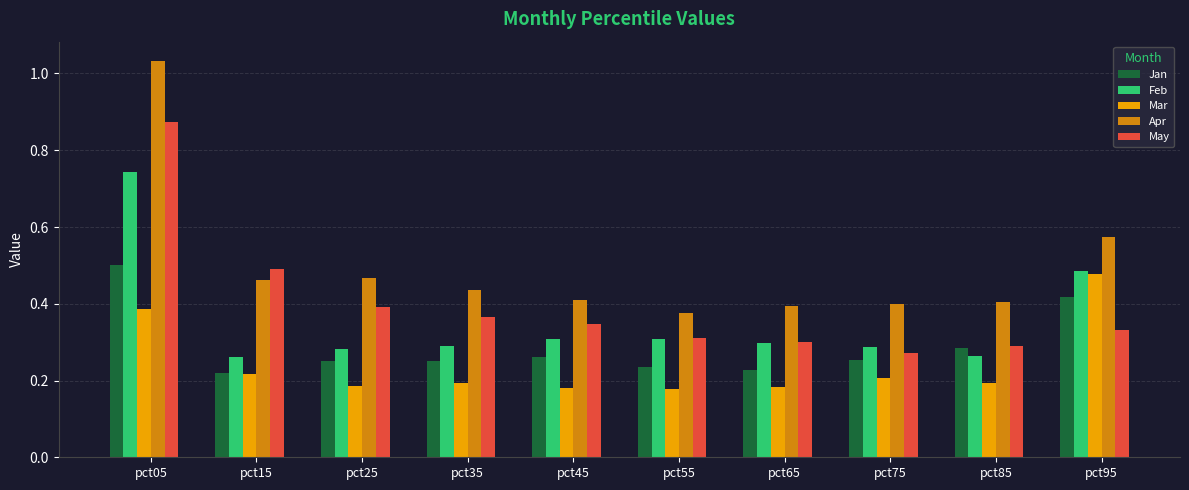

Count the number of categories in the chart.

10